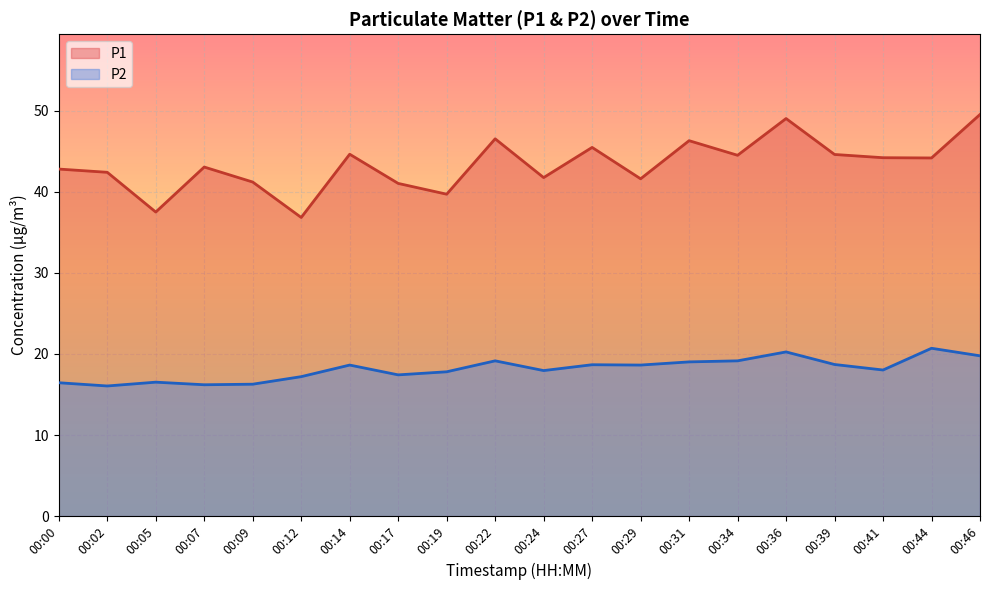

True or false: P2 and P1 intersect in this chart.

False